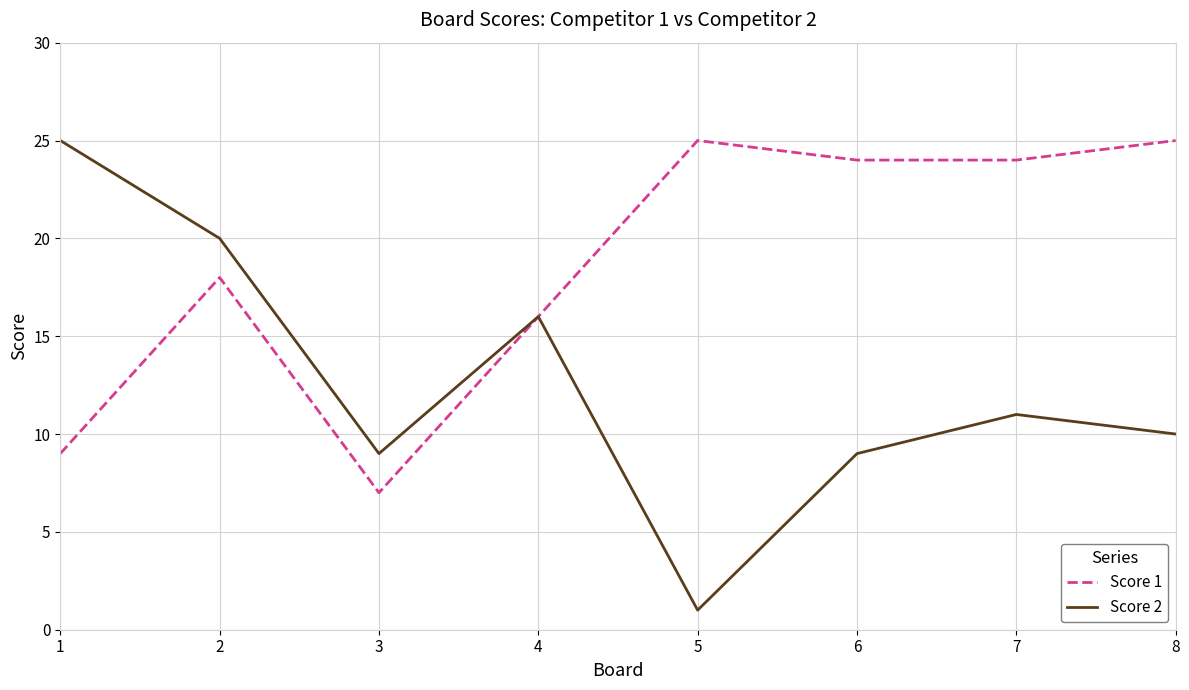

How many interior local peaks does the Score 1 series have?

2